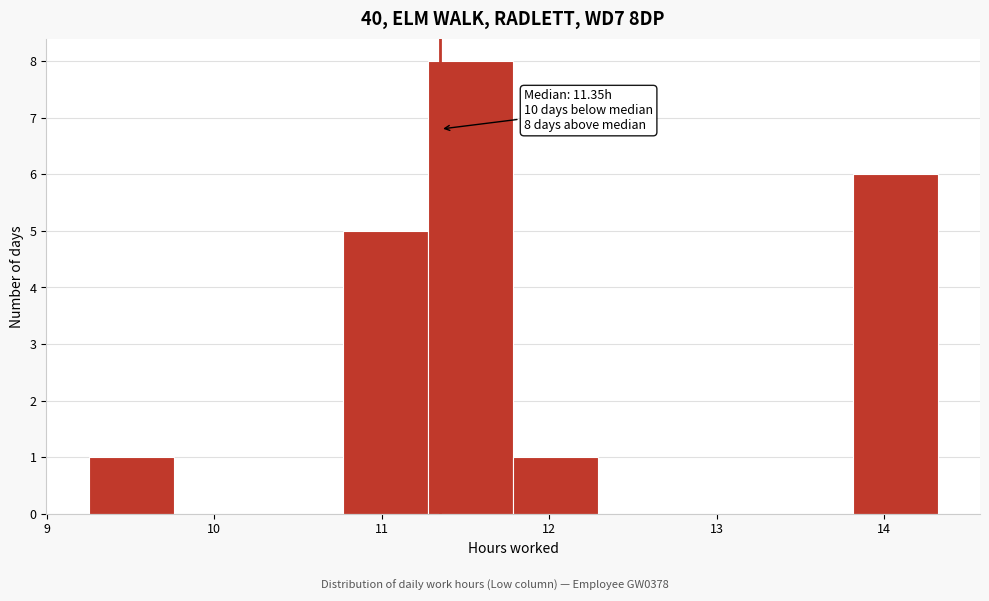

Which range on the x-axis has the tallest bar?

11.3 to 11.8